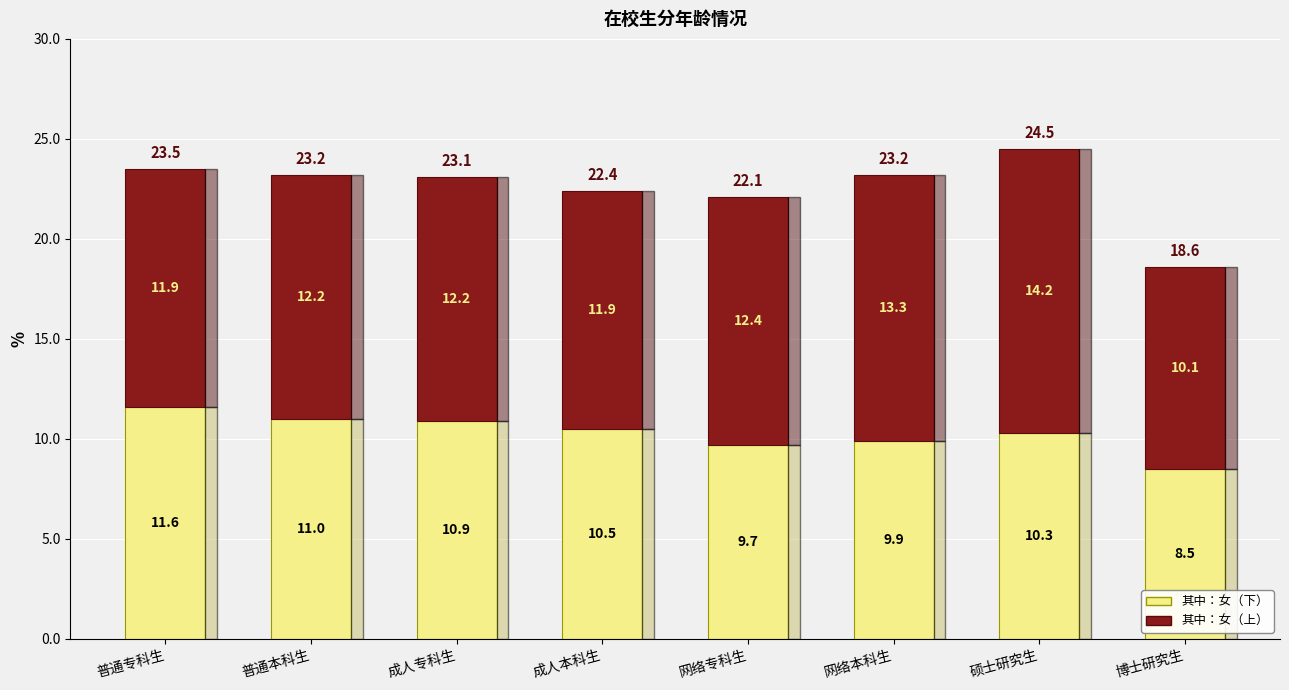

Count the number of categories in the chart.

8